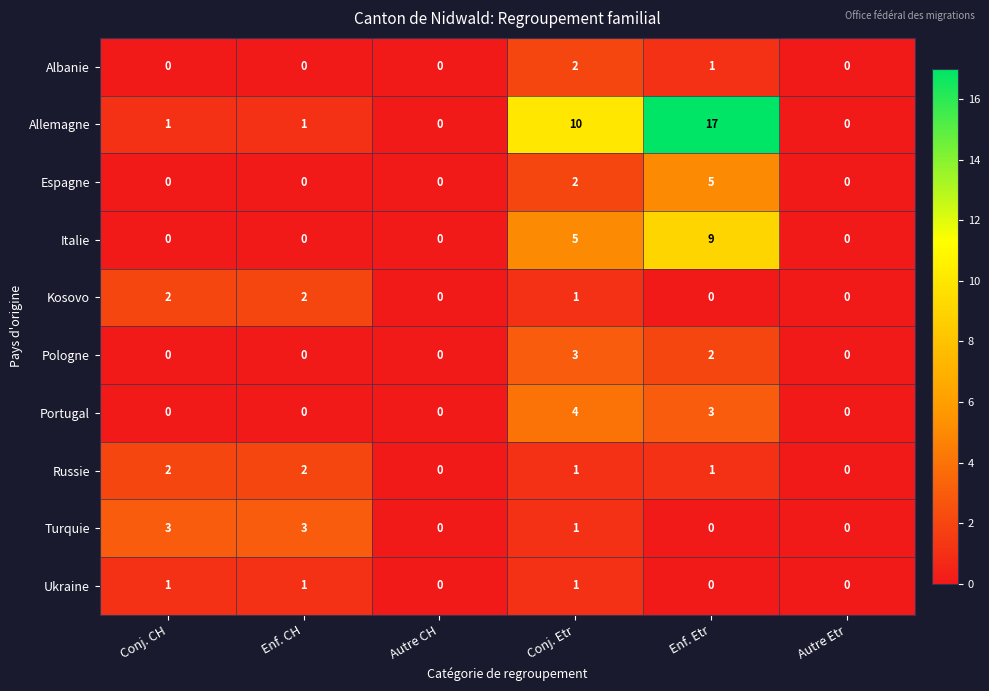

What is the difference between the maximum and second lowest values in the Espagne series?

5